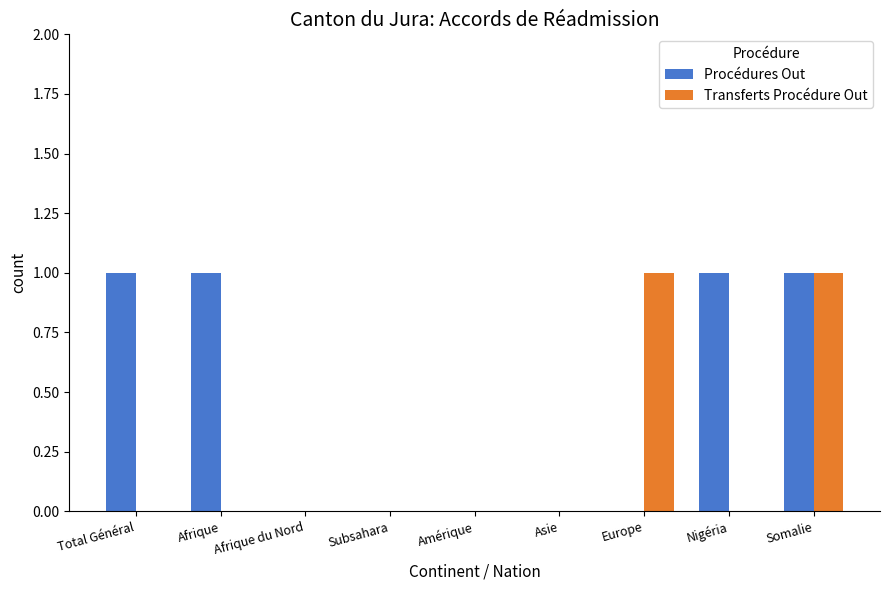

The Procédures Out series shows 0 at Amérique. True or false?

True